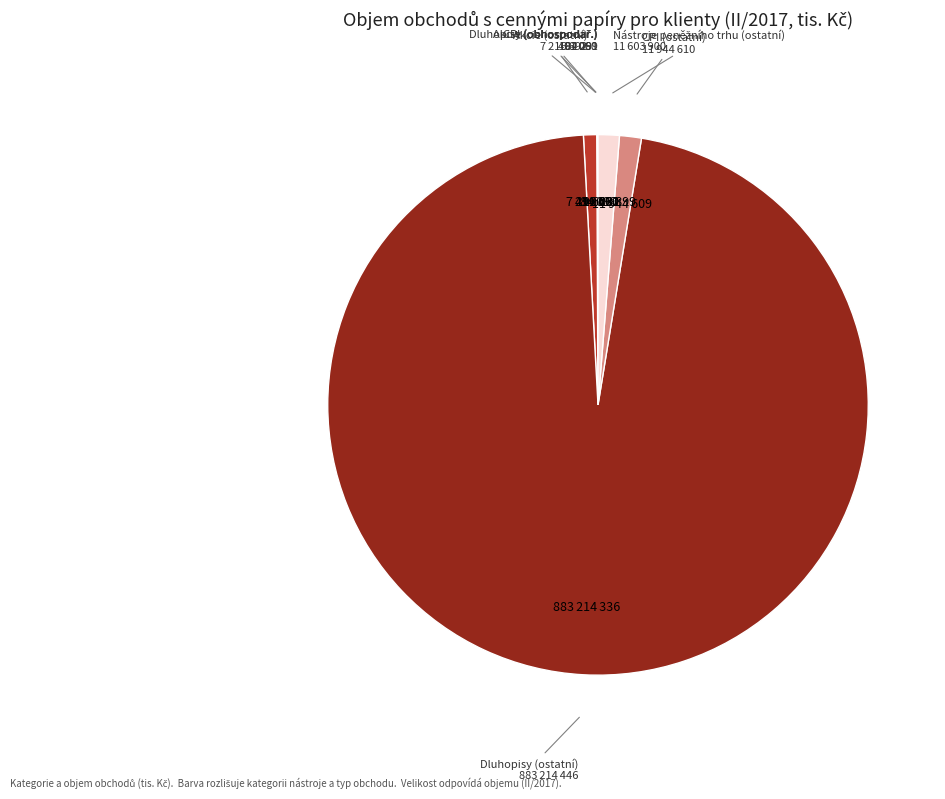

True or false: CPI (ostatní) accounts for 1% of the total.

True